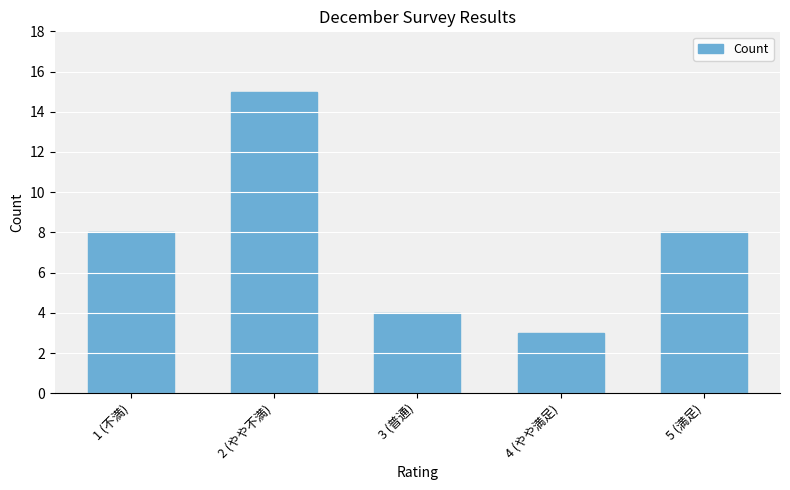

What is the change in value from 1 (不満) to 3 (普通)?

-4